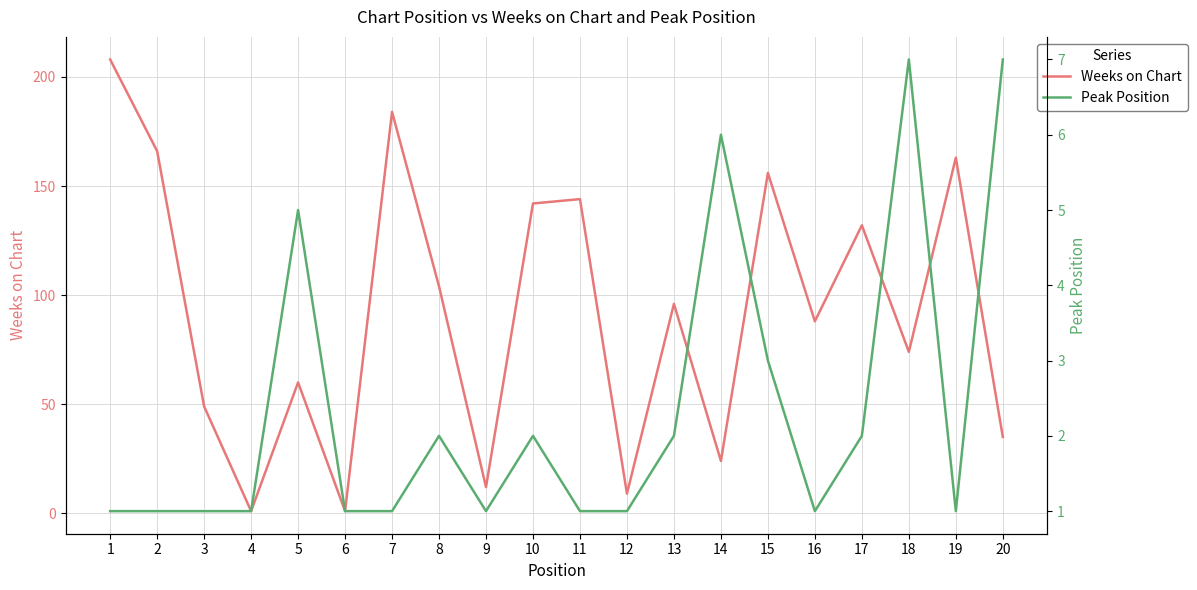

Reading left to right, extract all data points from this chart.

Weeks on Chart: 1=208	2=166	3=49	4=1	5=60	6=1	7=184	8=104	9=12	10=142	11=144	12=9	13=96	14=24	15=156	16=88	17=132	18=74	19=163	20=35
Peak Position: 1=1	2=1	3=1	4=1	5=5	6=1	7=1	8=2	9=1	10=2	11=1	12=1	13=2	14=6	15=3	16=1	17=2	18=7	19=1	20=7